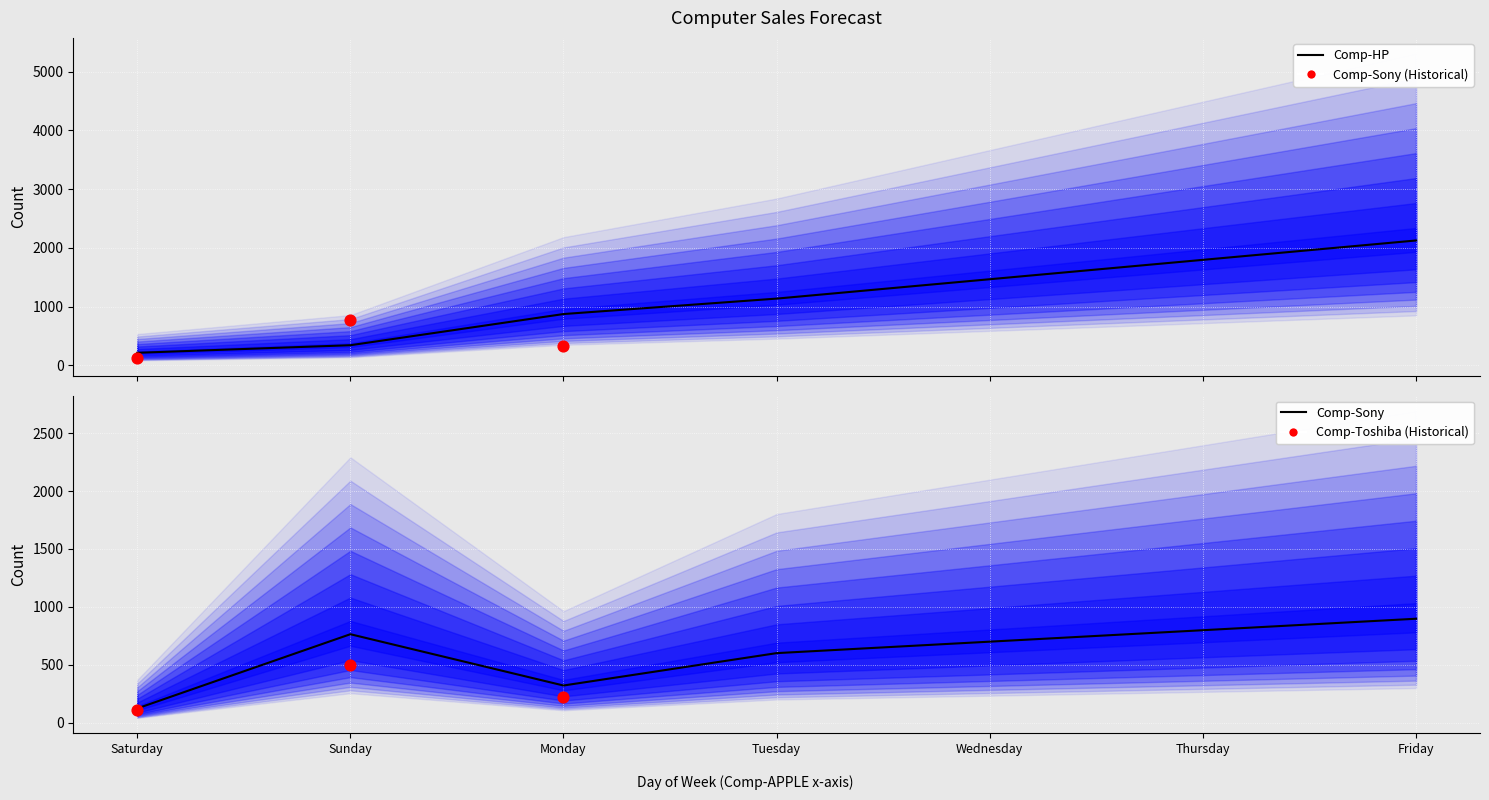

At how many categories does at least one series exceed 822?

5